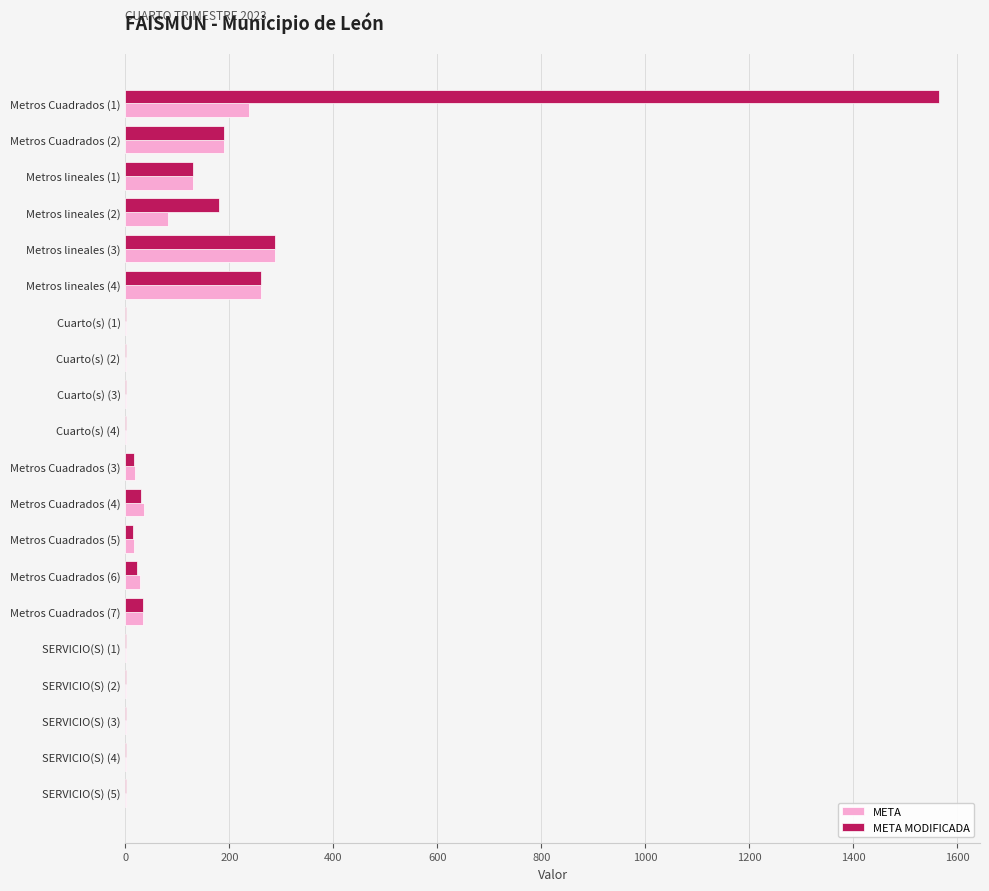

What is the highest value of the META series?

288.0